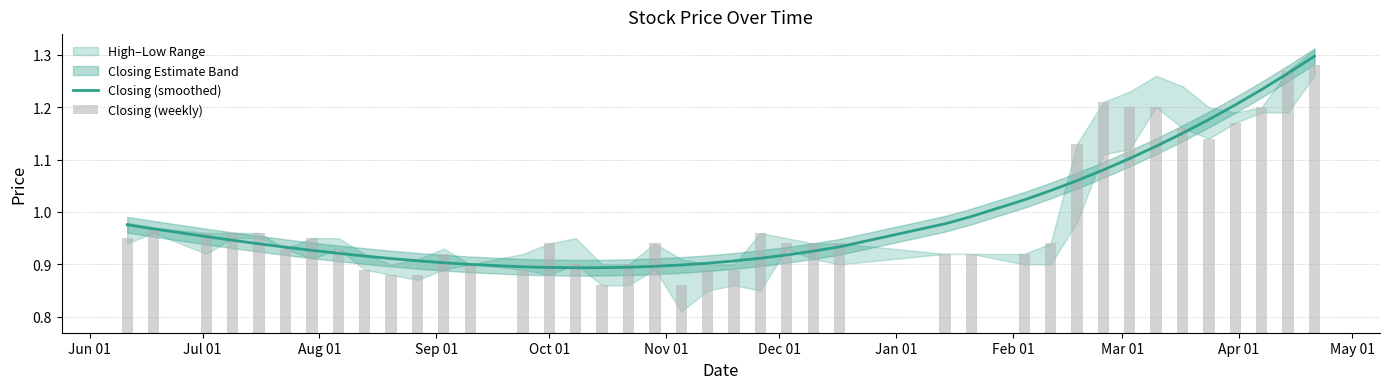

What is the difference between the second highest and second lowest values?

0.4